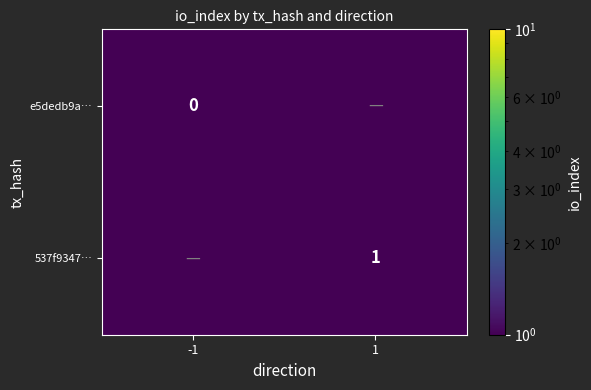

The 537f9347… series shows 1.0 at 1. True or false?

True